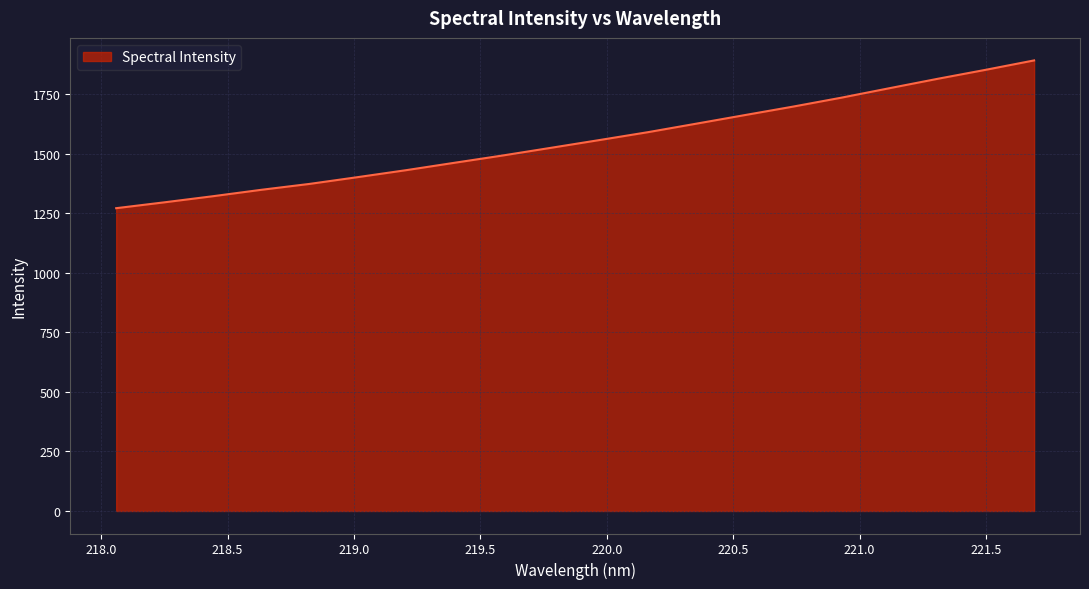

Does the chart have visible grid lines?

Yes